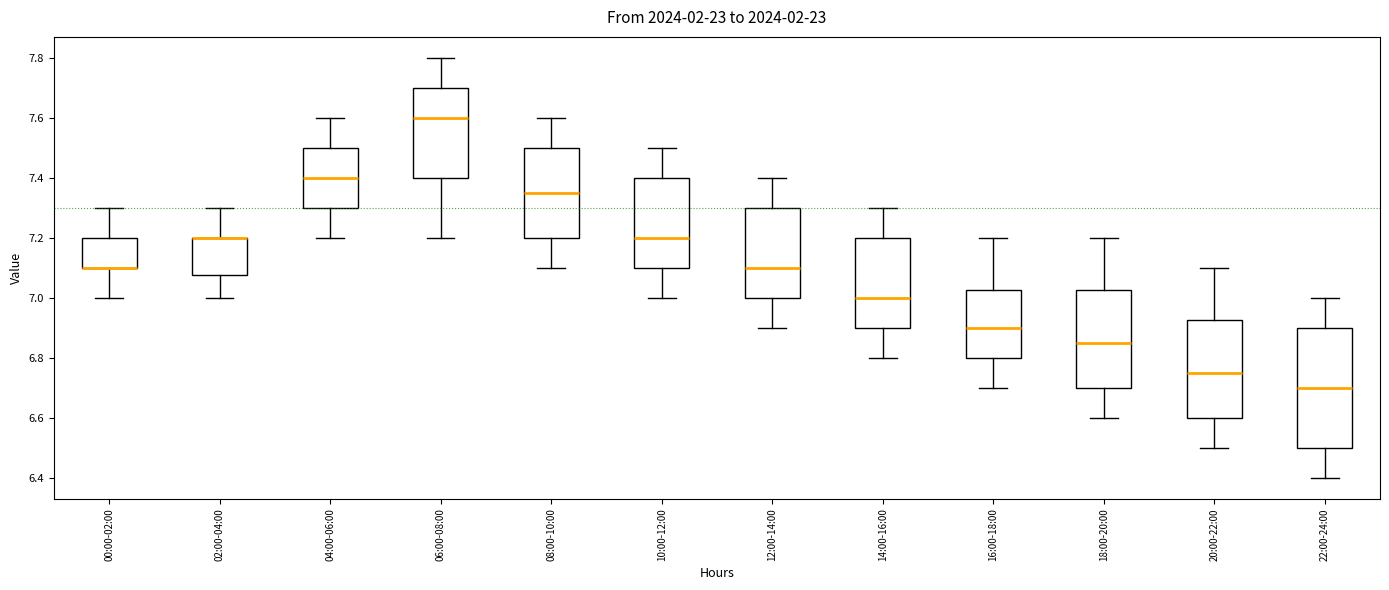

Where does the lower whisker of the box for 18:00-20:00 end on the y-axis? The values are not printed on the chart, so give them approximately, as read against the axis.

6.60